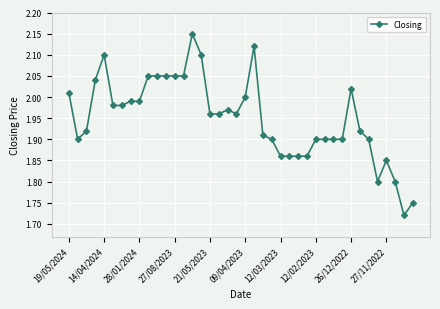

True or false: there are more than 1 points higher than both neighbors.

True